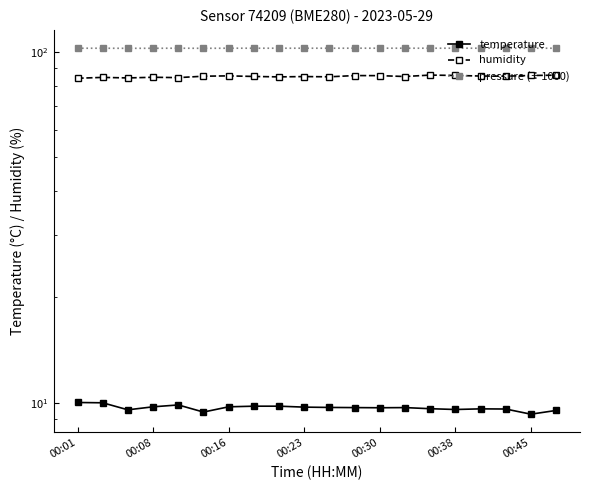

True or false: temperature and pressure (÷1000) cross at least once.

False